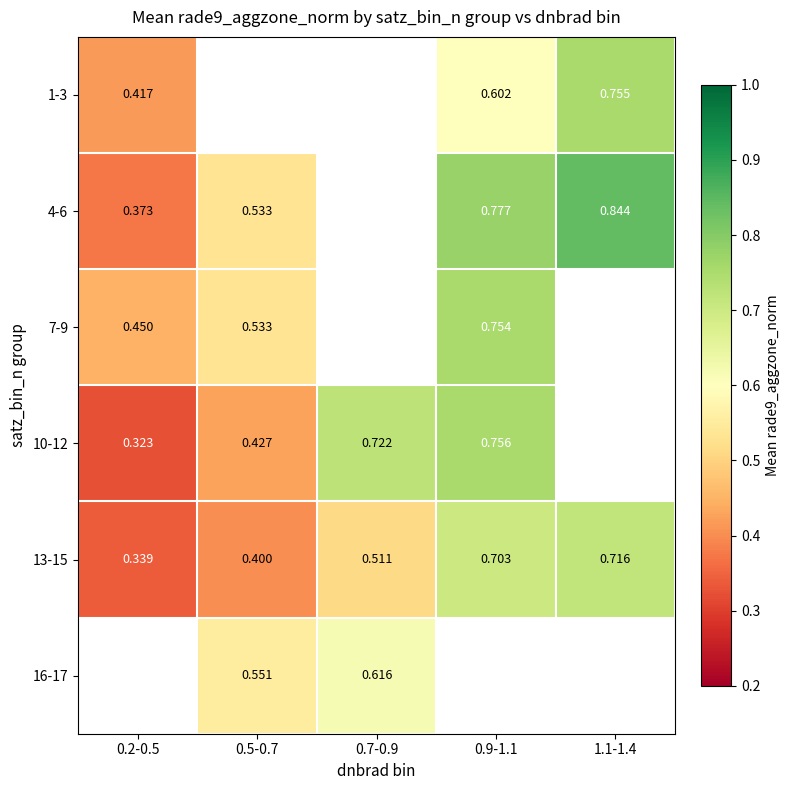

At how many categories does at least one series exceed 0?

5